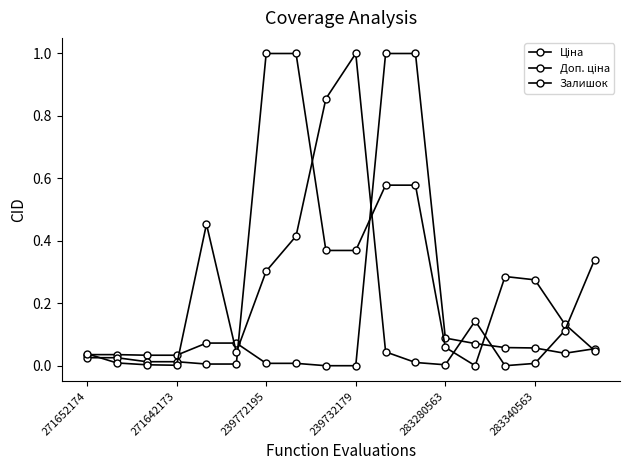

How many distinct data groups are displayed?

3